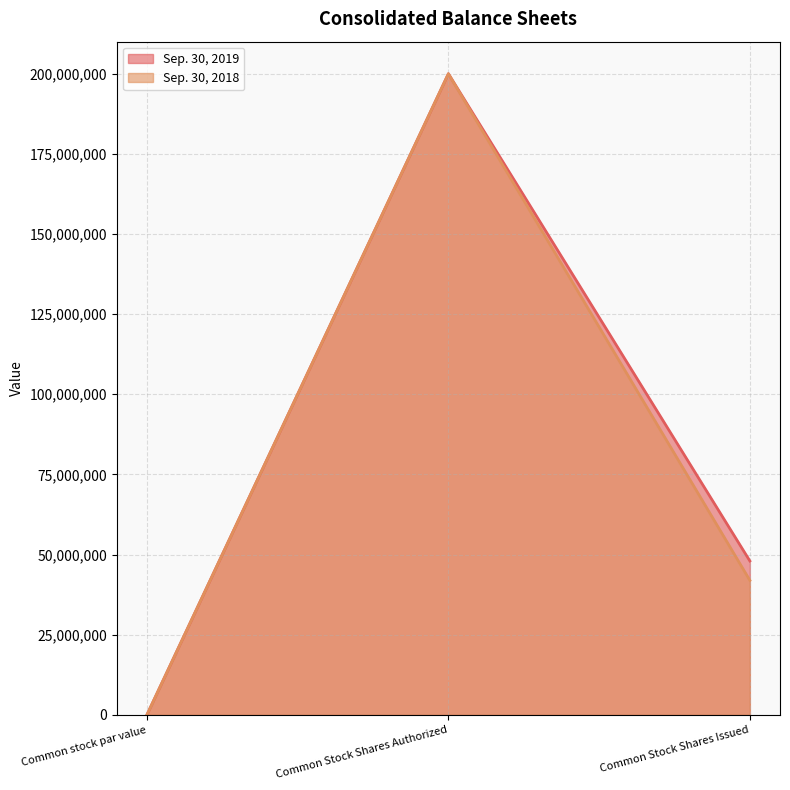

What is the label of the 1st point from the right?

Common Stock Shares Issued